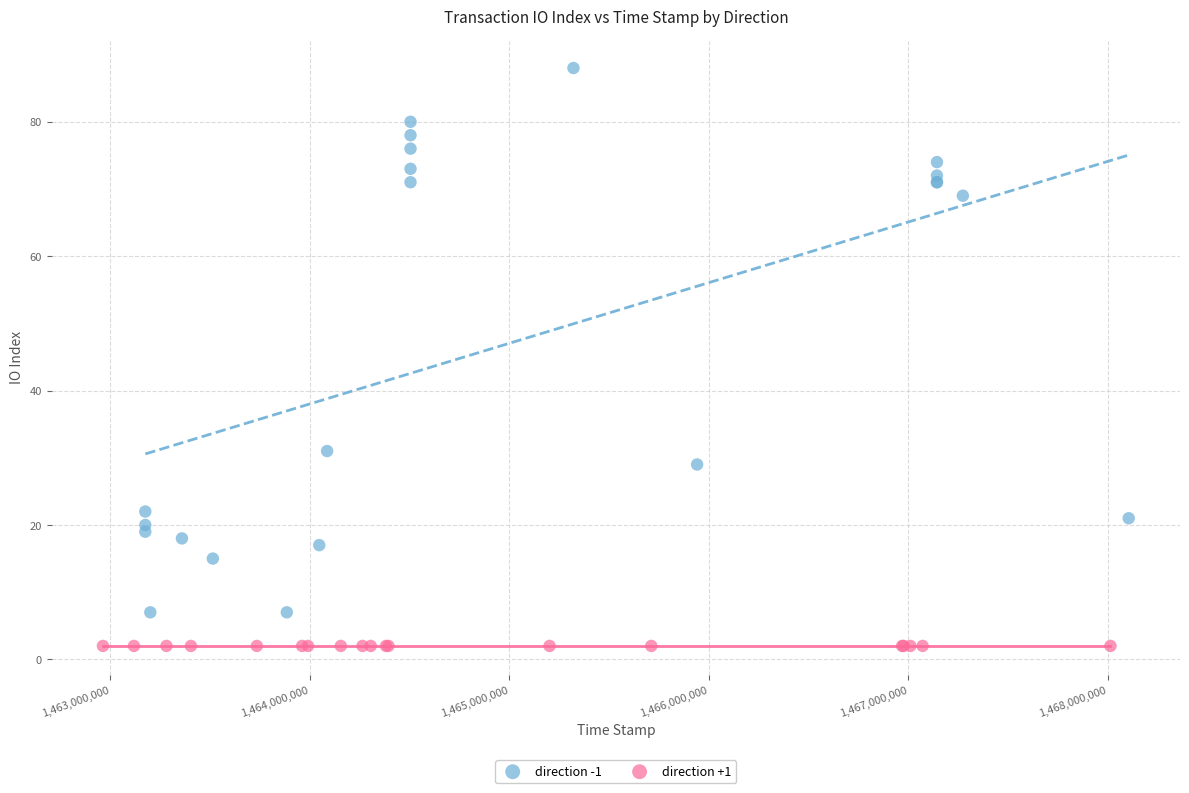

Which series reaches the maximum Y coordinate?

direction -1